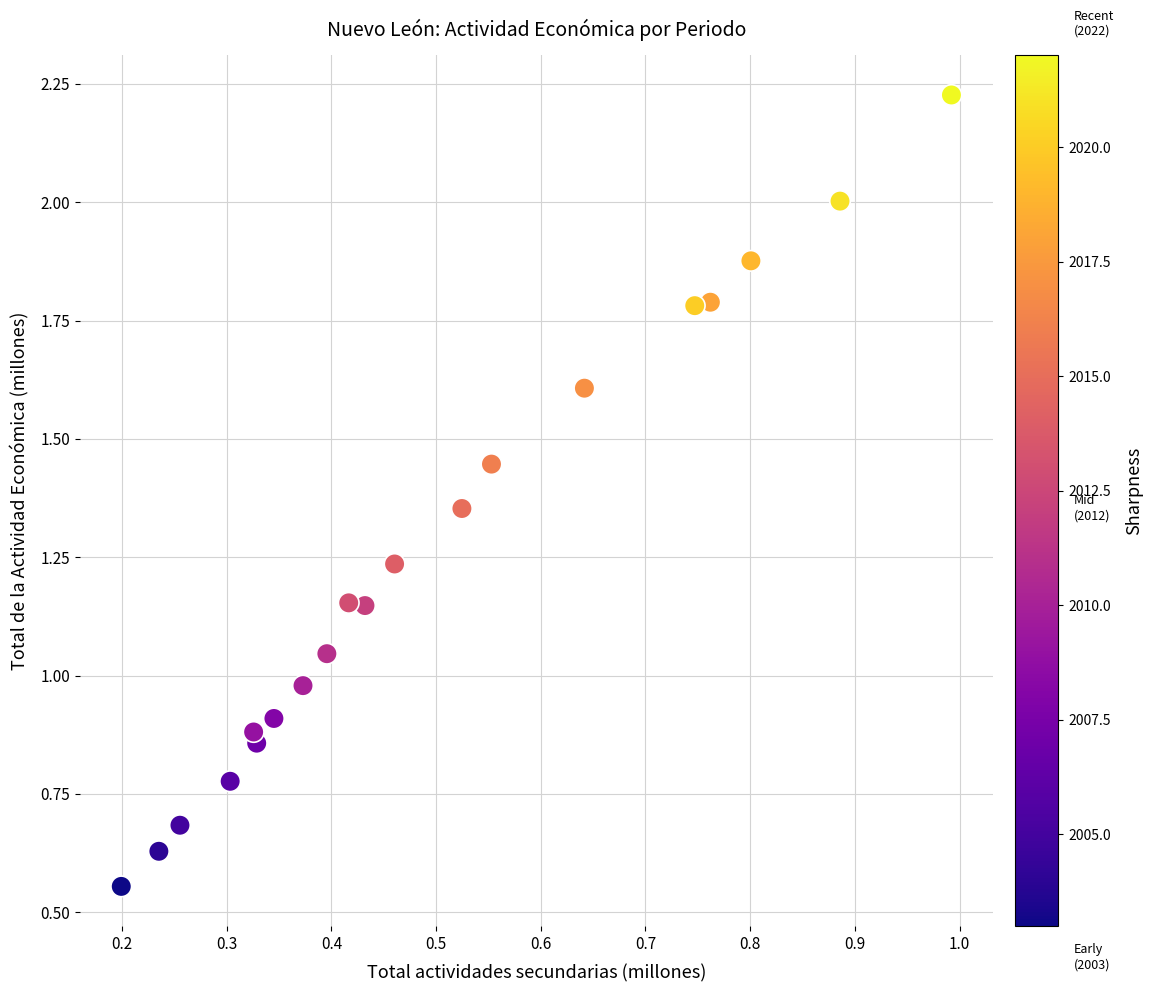

What is the range of Y values (max minus min)?

1.7